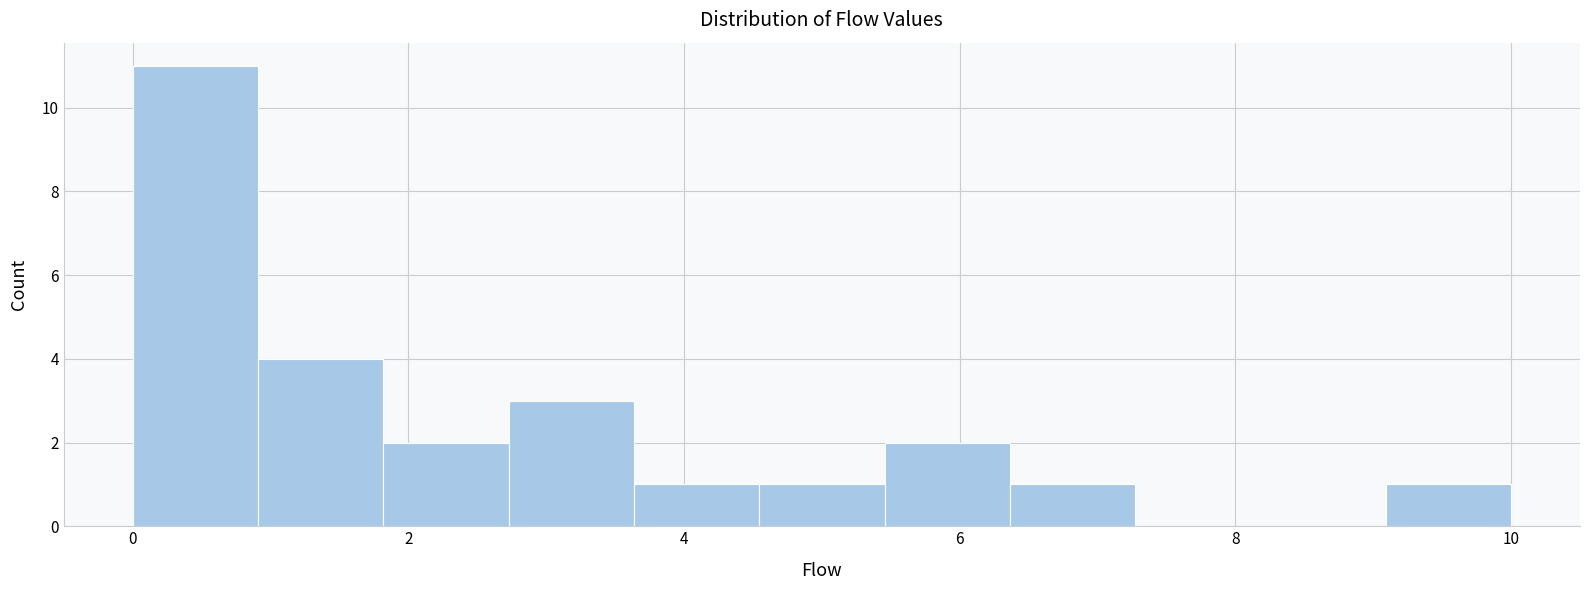

What is the height of the bar covering 1.0 to 1.8 on the x-axis? Neither the bar edges nor the heights are printed on the chart, so give them approximately, as read against the axes.

4